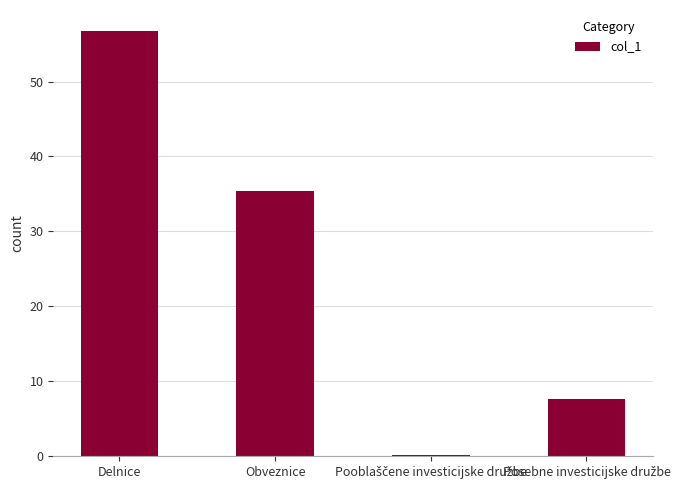

Where is the data nearest to the value 28?

Obveznice